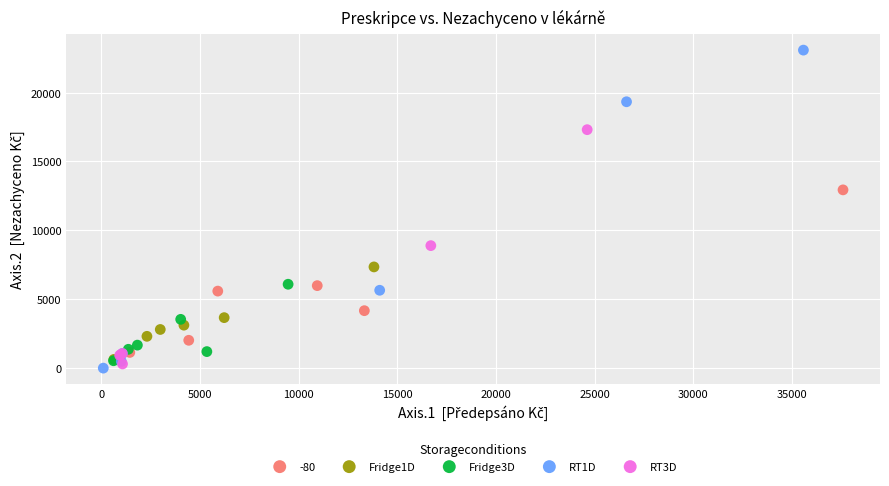

What are all the series names shown in the legend?

-80, Fridge1D, Fridge3D, RT1D, RT3D